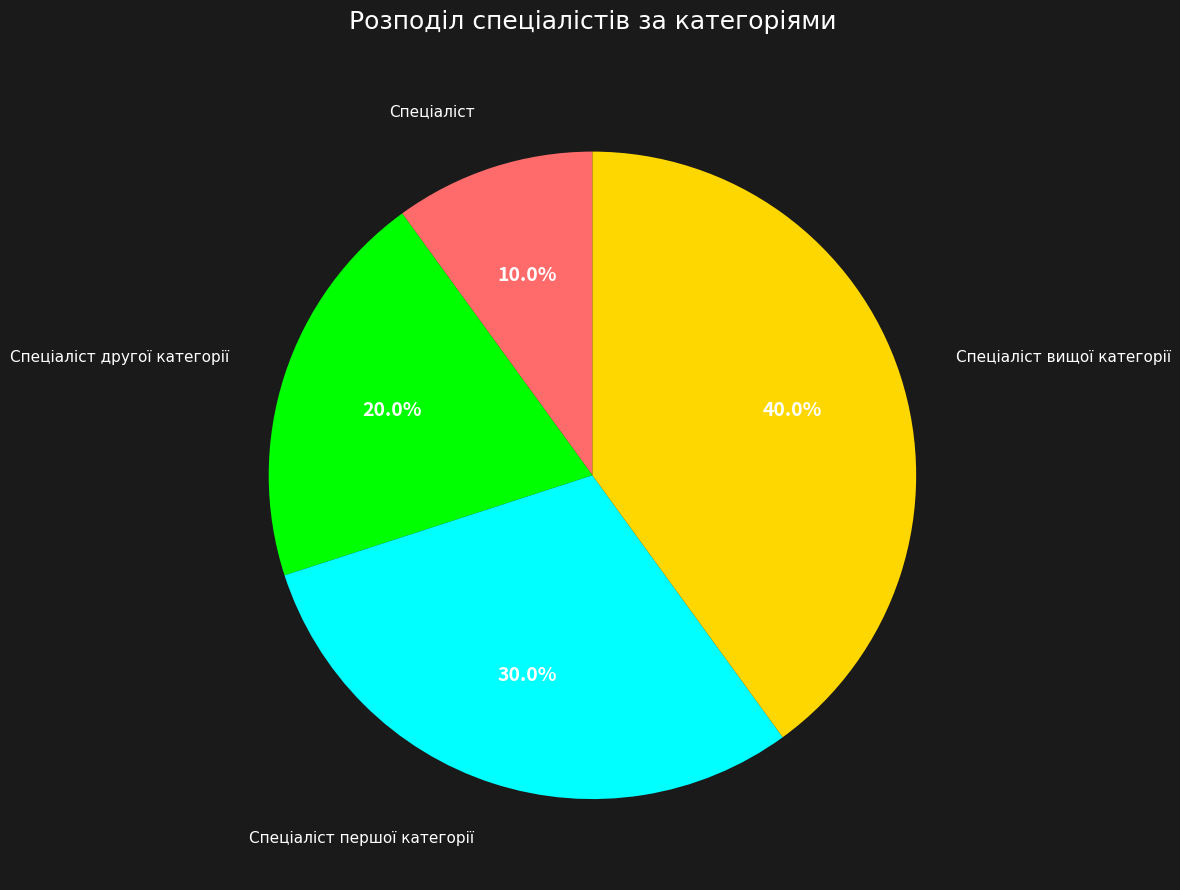

To the nearest percent, what is the difference between the largest and smallest slice percentages?

30%